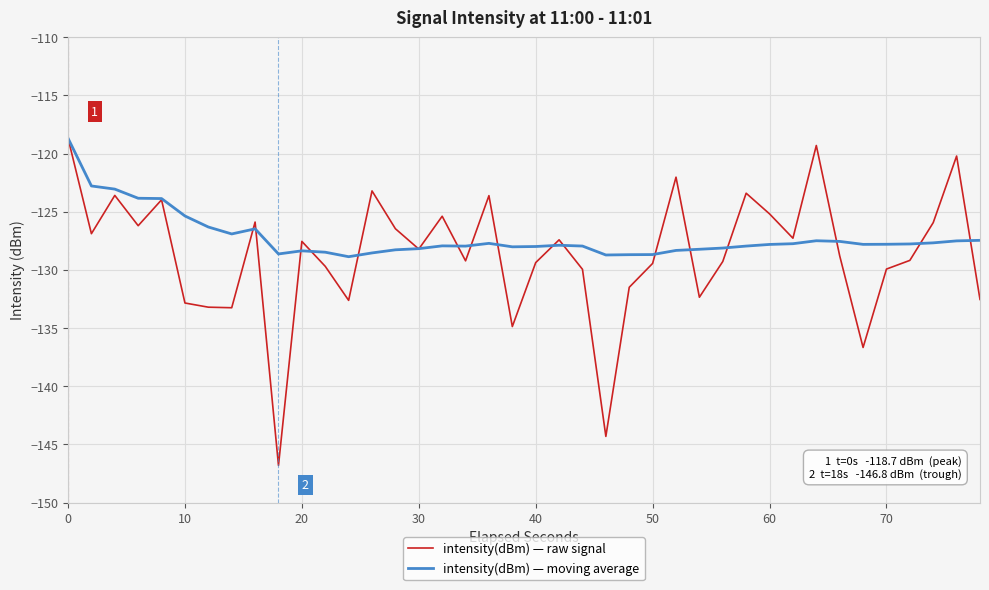

Which series has the largest range (max minus min)?

intensity(dBm) — raw signal